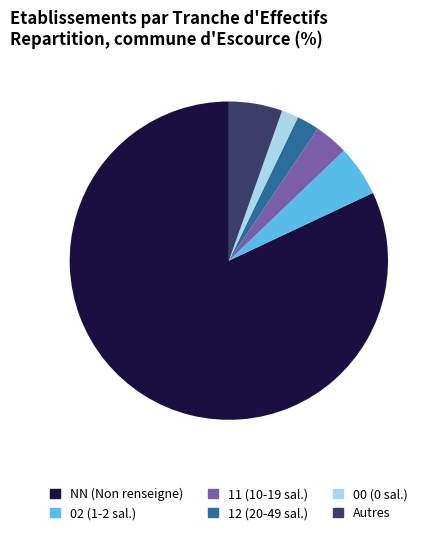

Which has a higher value, 12 (20-49 sal.) or 02 (1-2 sal.)?

02 (1-2 sal.)